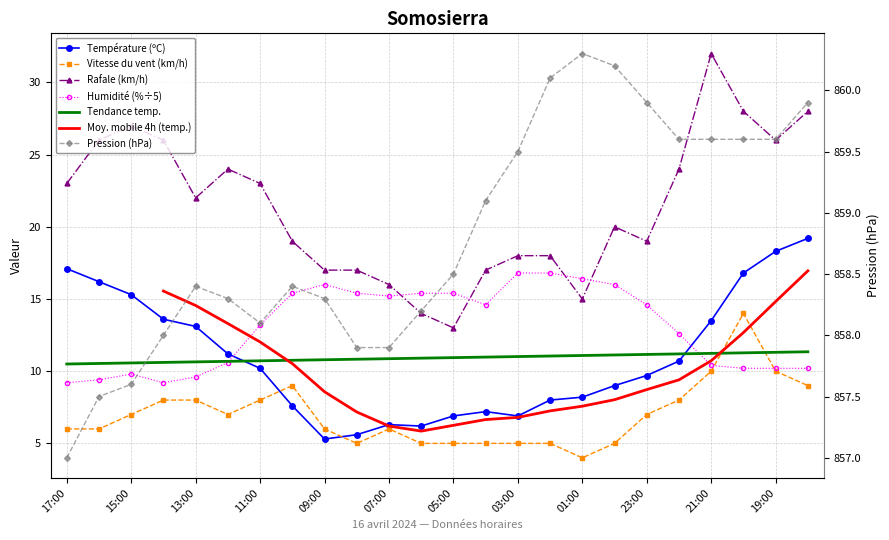

Where is the first local minimum for Température (ºC)?

09:00